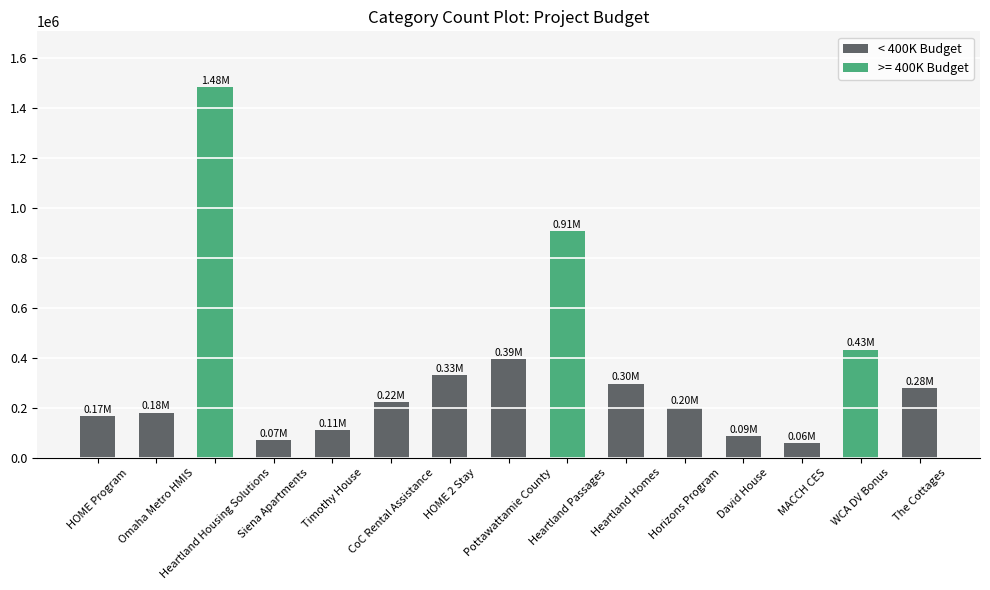

What is the sum of all values?

5205043